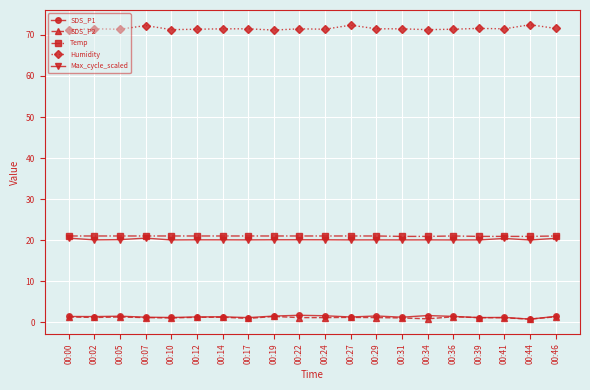

Does the chart display data point markers on the line(s)?

Yes